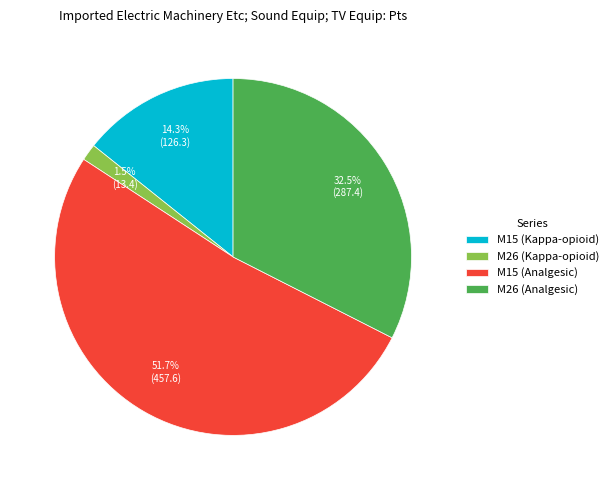

What is the majority slice?

M15 (Analgesic)